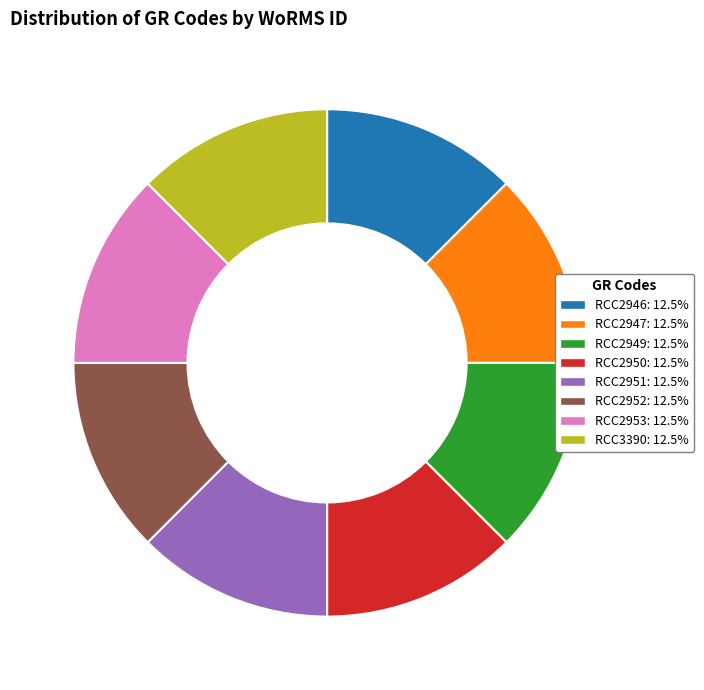

Does RCC2950 represent more than half of the total?

No